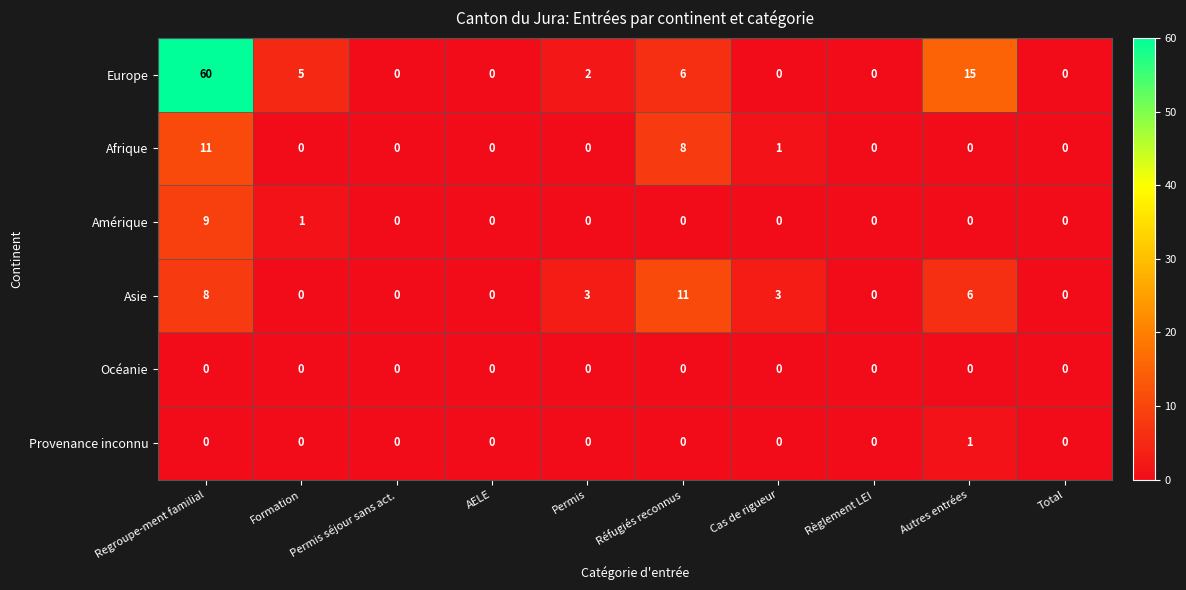

True or false: Amérique has a value of 1 at Formation.

True